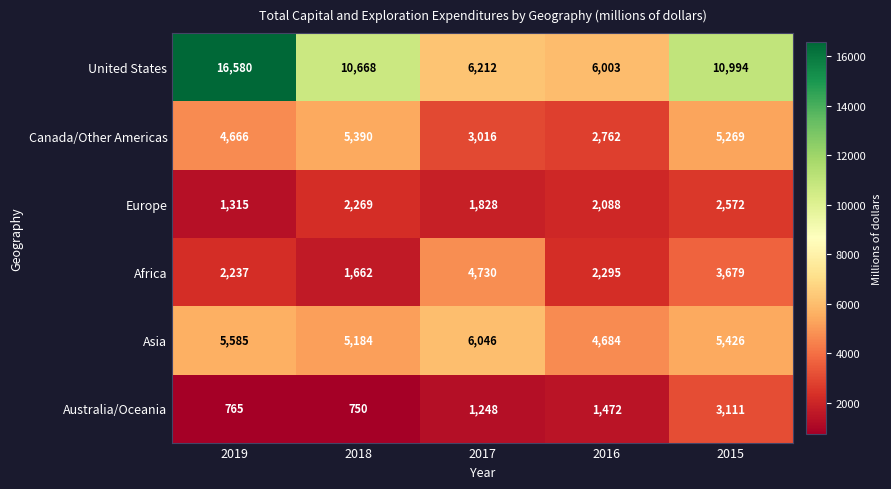

How many data points does each series have?

5